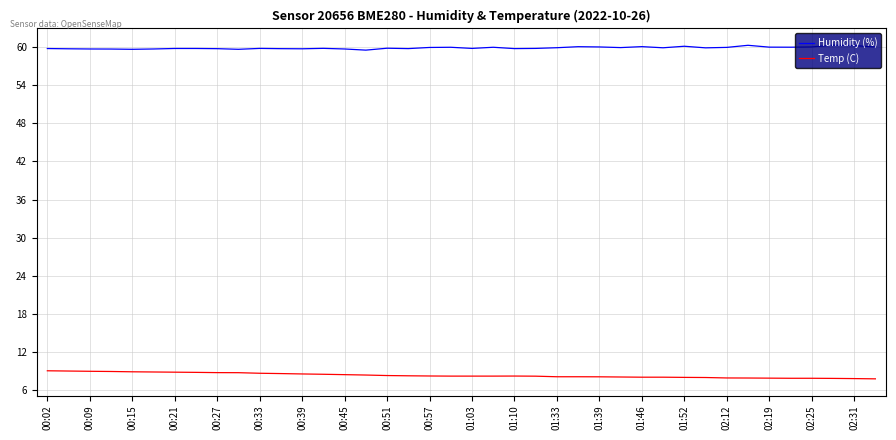

Which series has the largest total across all categories?

Humidity (%)